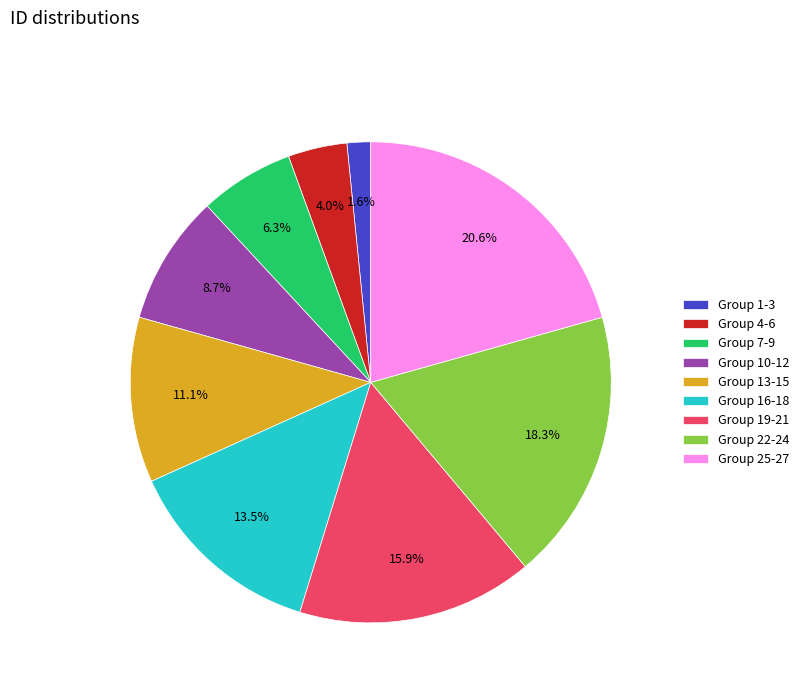

What is the smallest slice in the pie chart?

Group 1-3